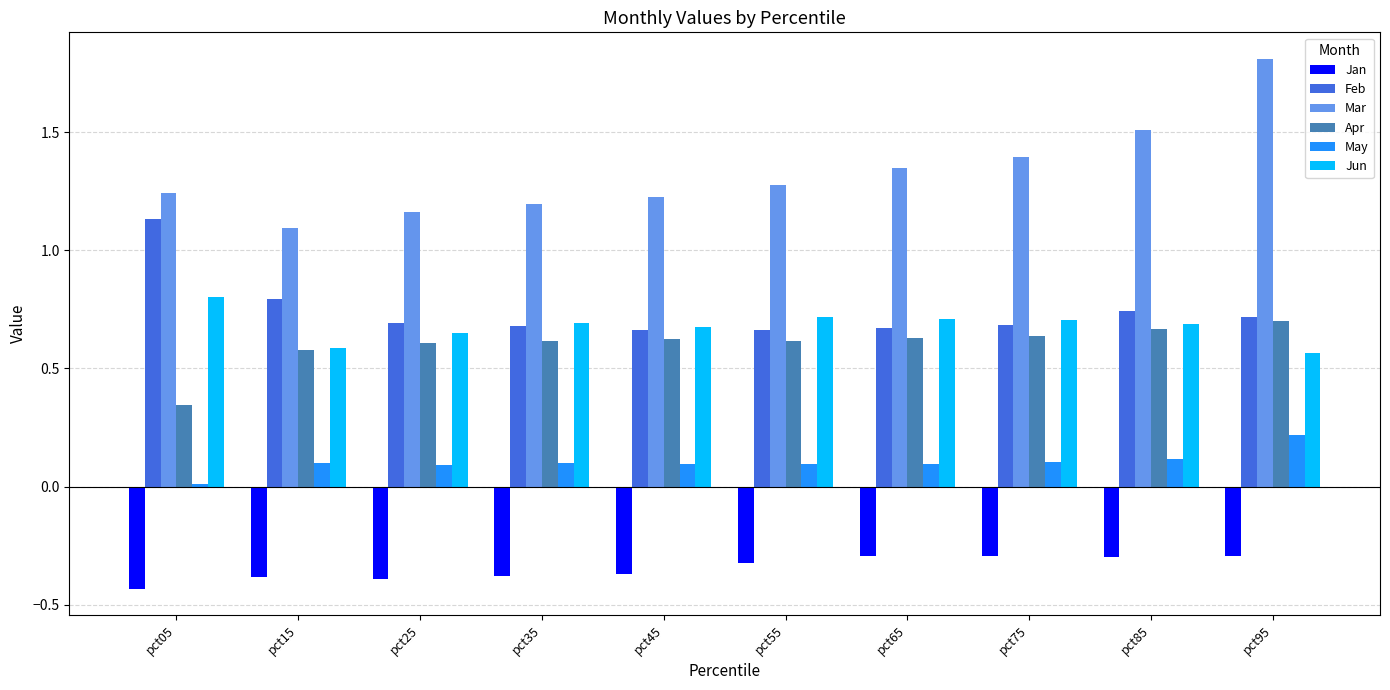

At how many categories does at least one series exceed 1?

10